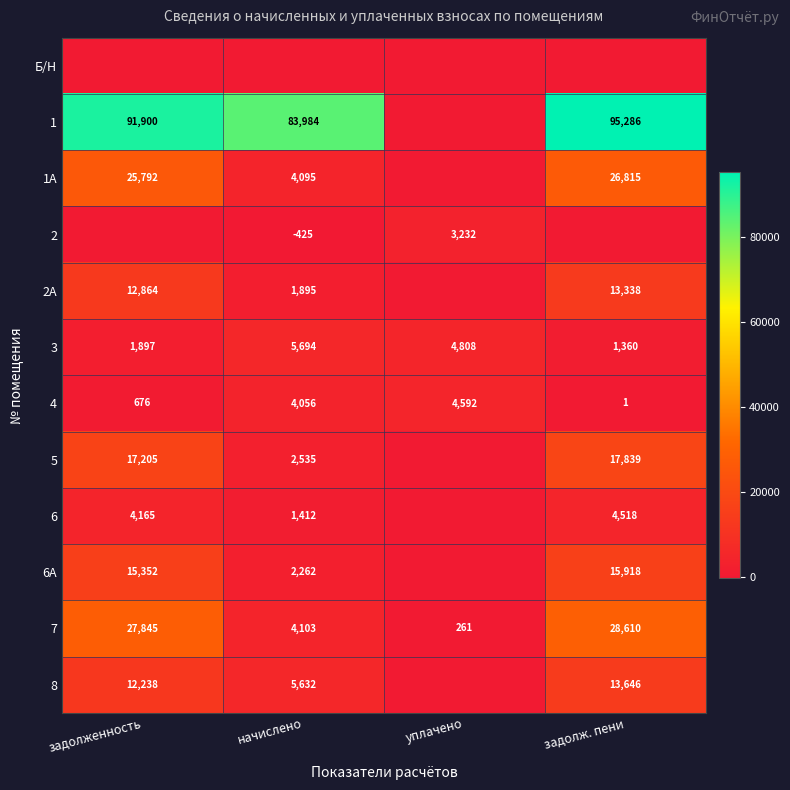

What is the sum of the 7 values at задолженность and задолж. пени?

56455